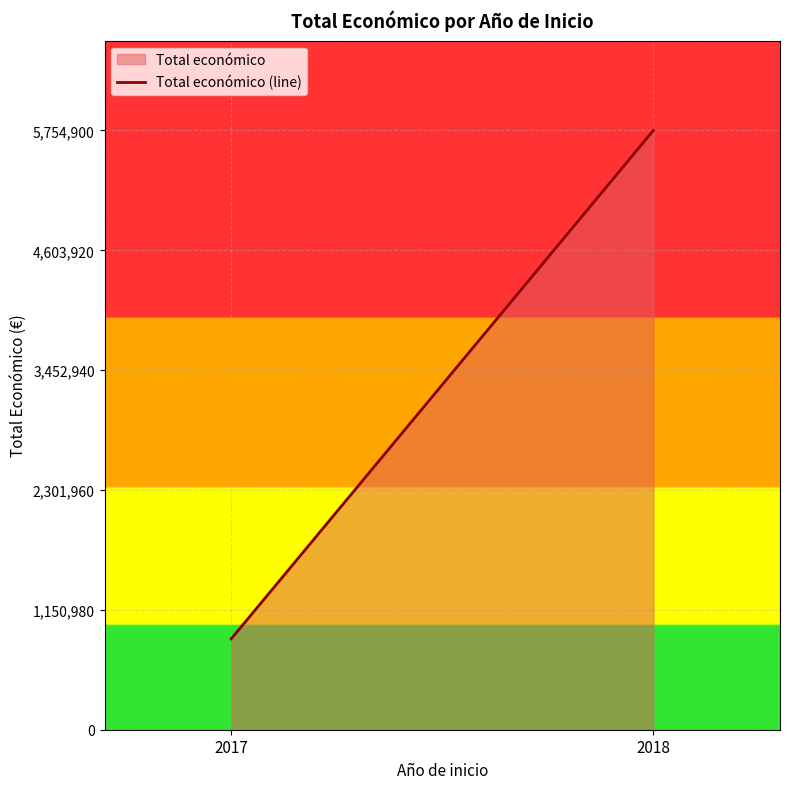

What is the difference between the maximum and minimum values?

4882563